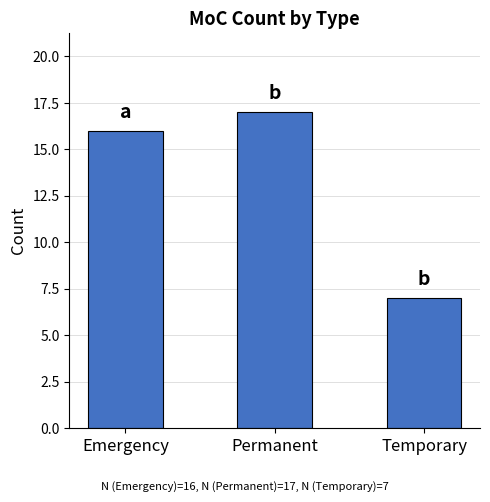

Reading left to right, list all the values displayed in this chart.

Emergency=16	Permanent=17	Temporary=7